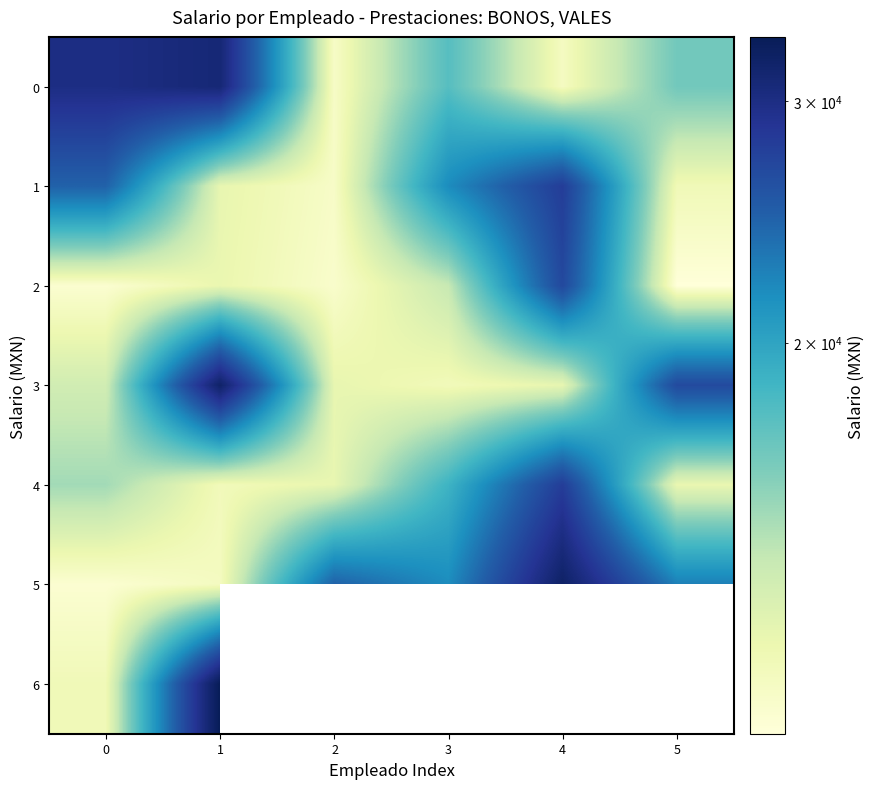

What is the sum of all 2 values?

84743.3